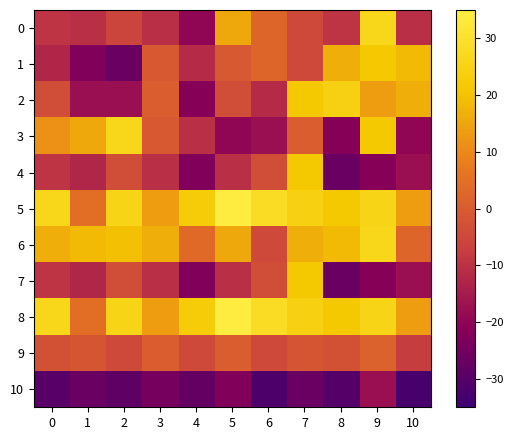

Rank the series by their maximum value, from lowest to highest.

10, 9, 1, 4, 7, 2, 0, 3, 6, 5, 8